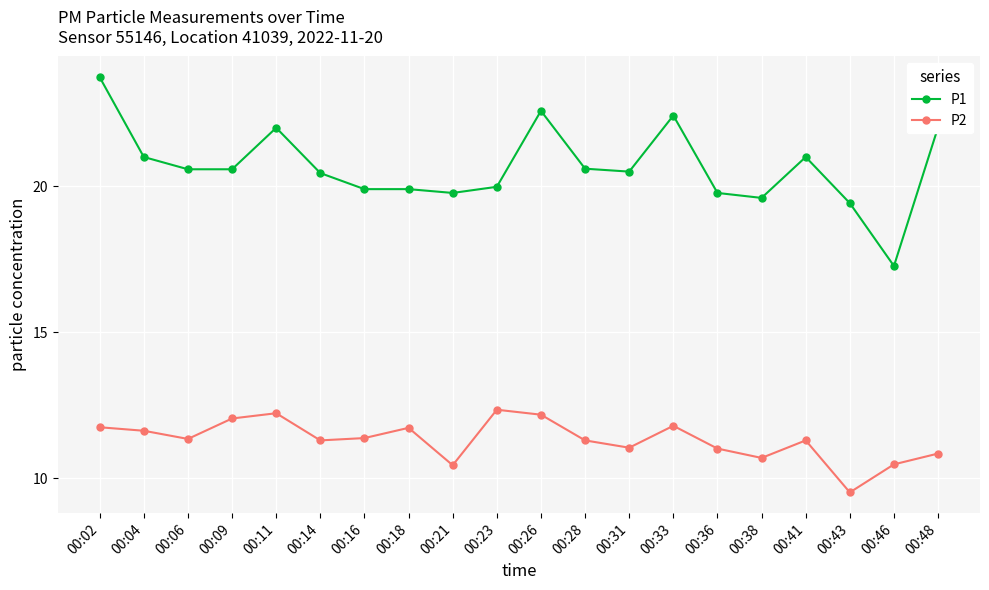

What is the difference between the second highest and minimum values in the P2 series?

2.7